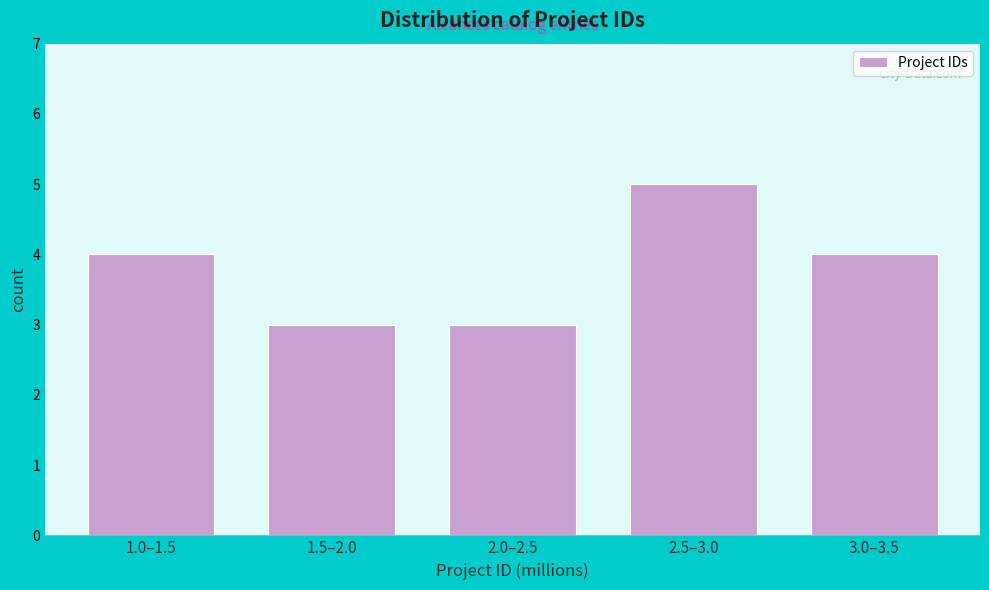

Reading left to right, what are all the values shown in this chart?

1.0–1.5=4	1.5–2.0=3	2.0–2.5=3	2.5–3.0=5	3.0–3.5=4